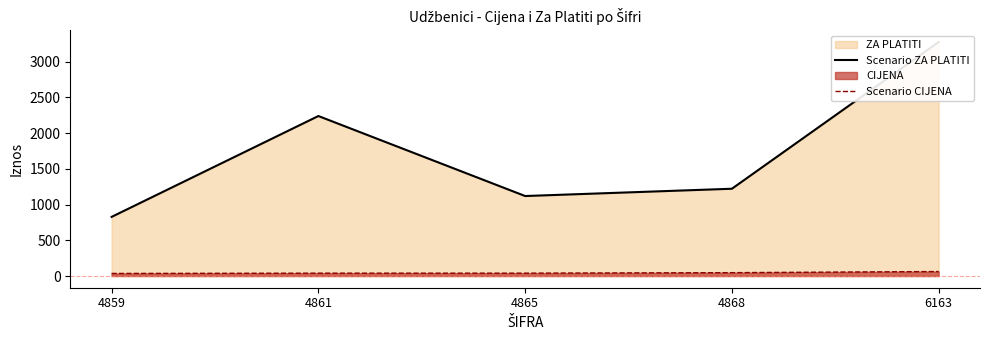

What is the difference between the highest and lowest values at 4865?

1080